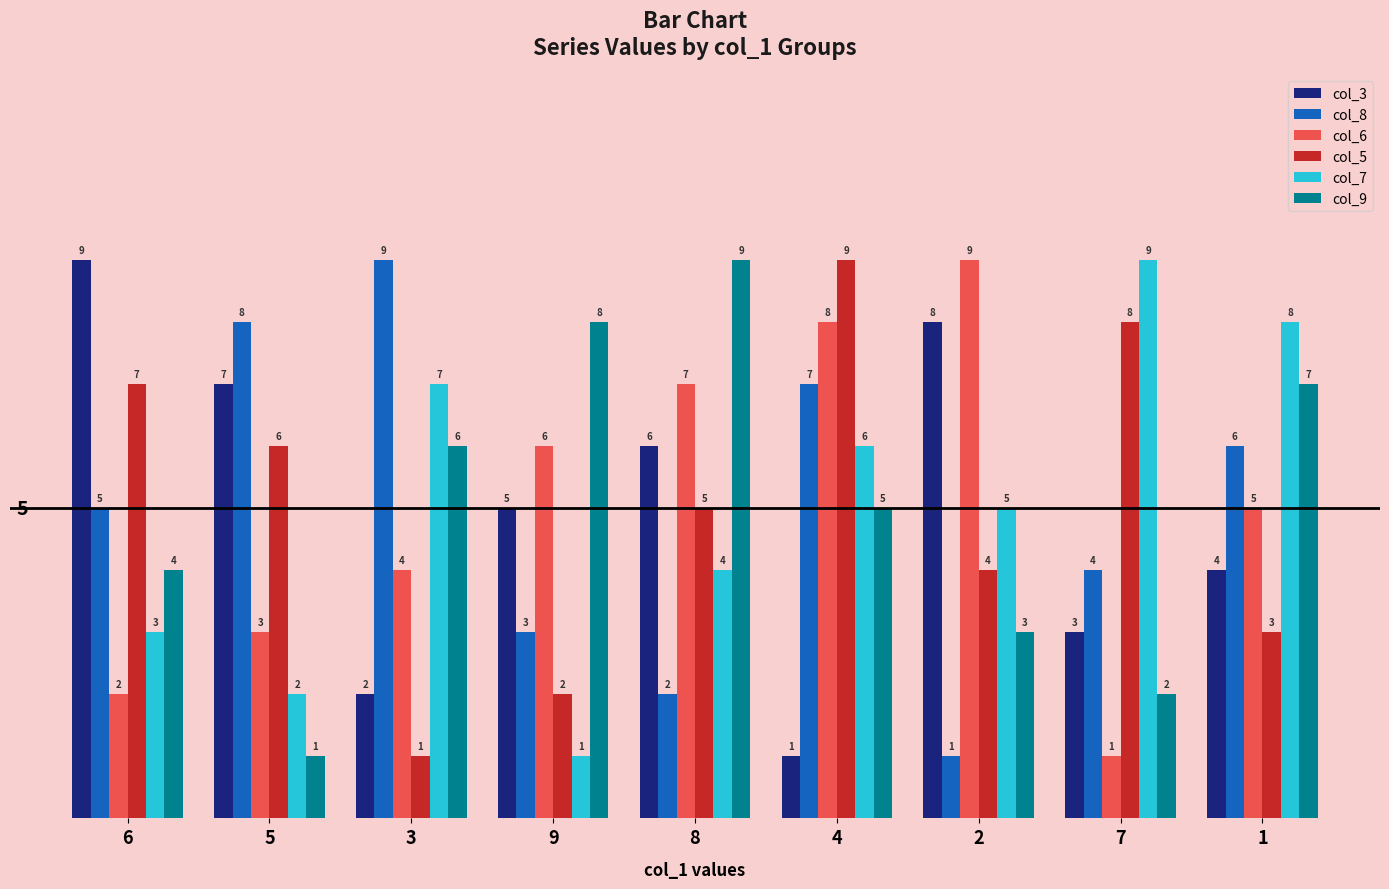

Where does the col_5 series first go above 5?

6